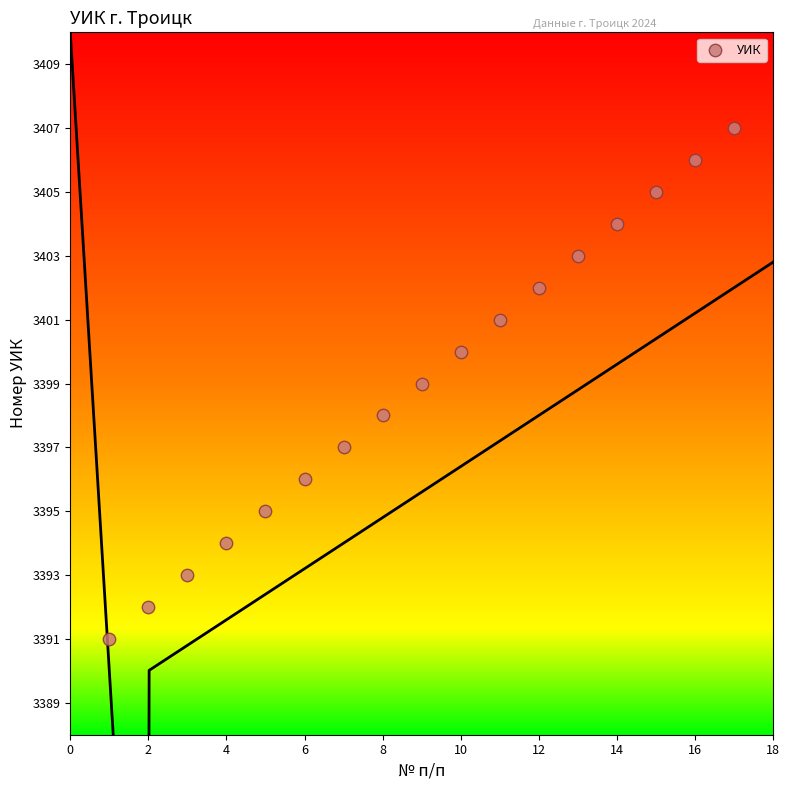

What is the range of X values (max minus min)?

16